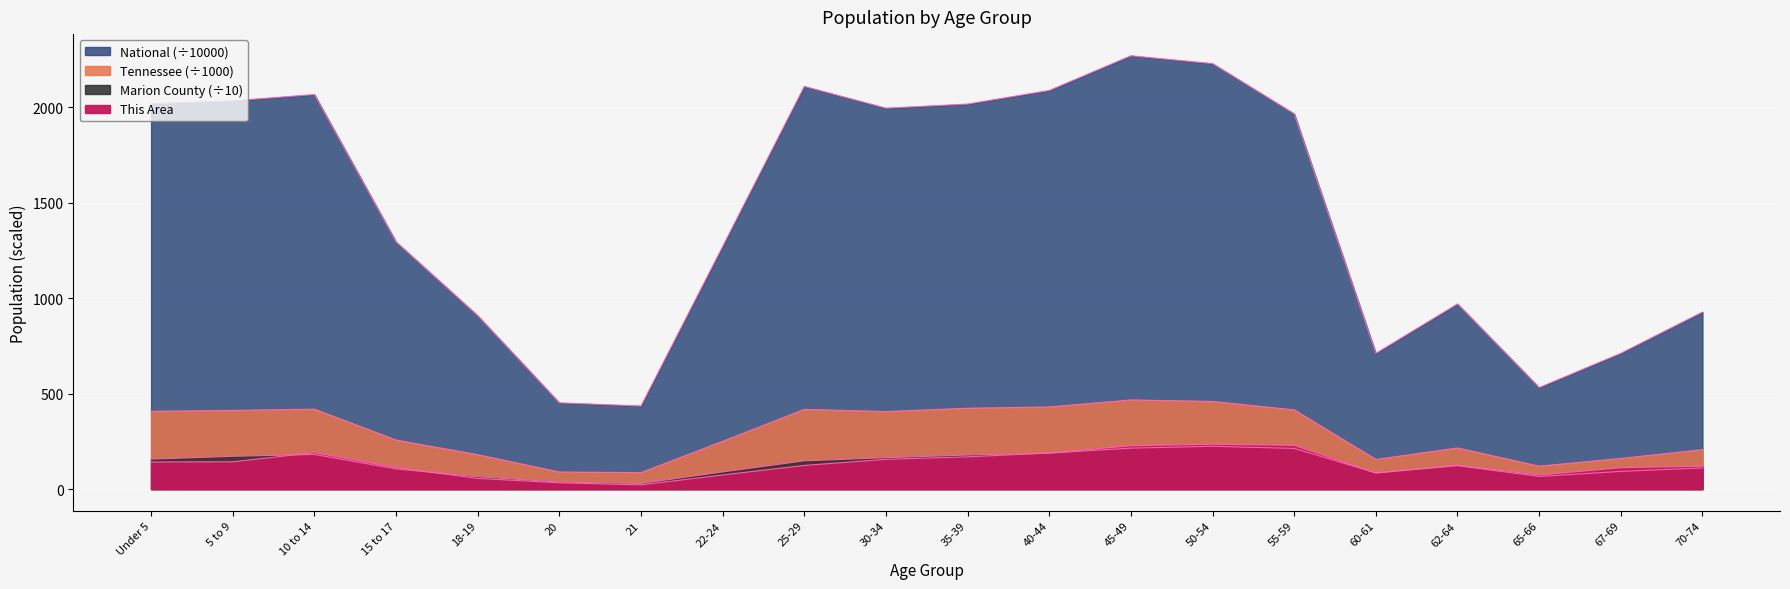

What is the label of the 12th point from the right?

25-29